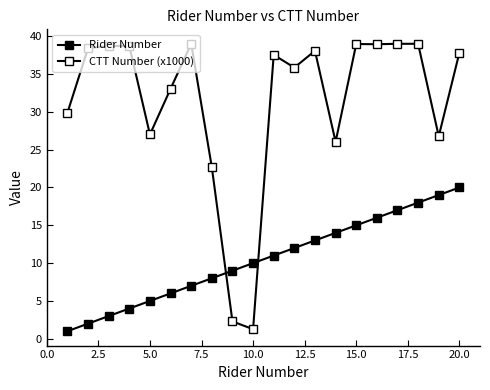

What is the minimum value for Rider Number?

1.0